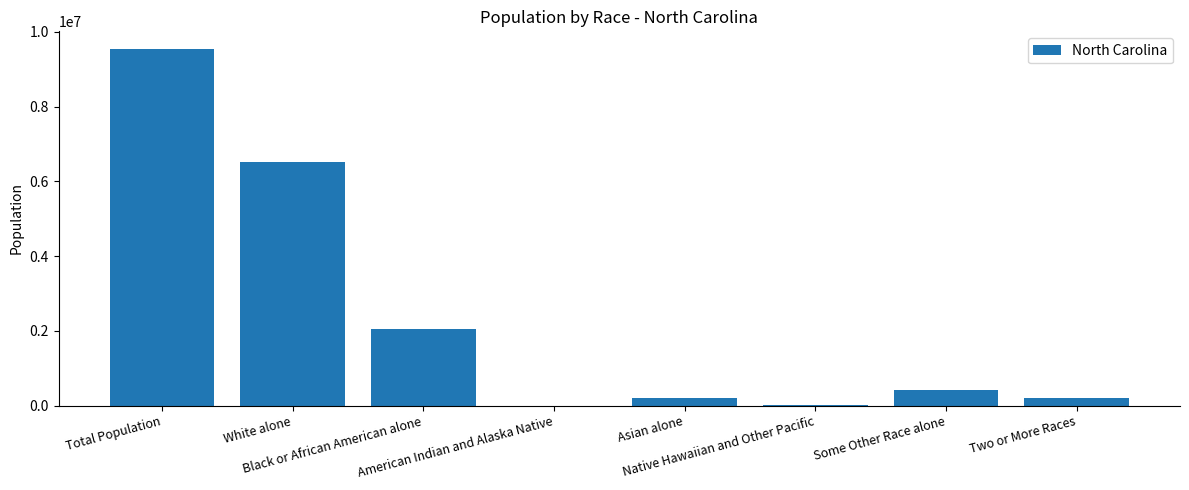

True or false: the data shows 206199 at Two or More Races.

True